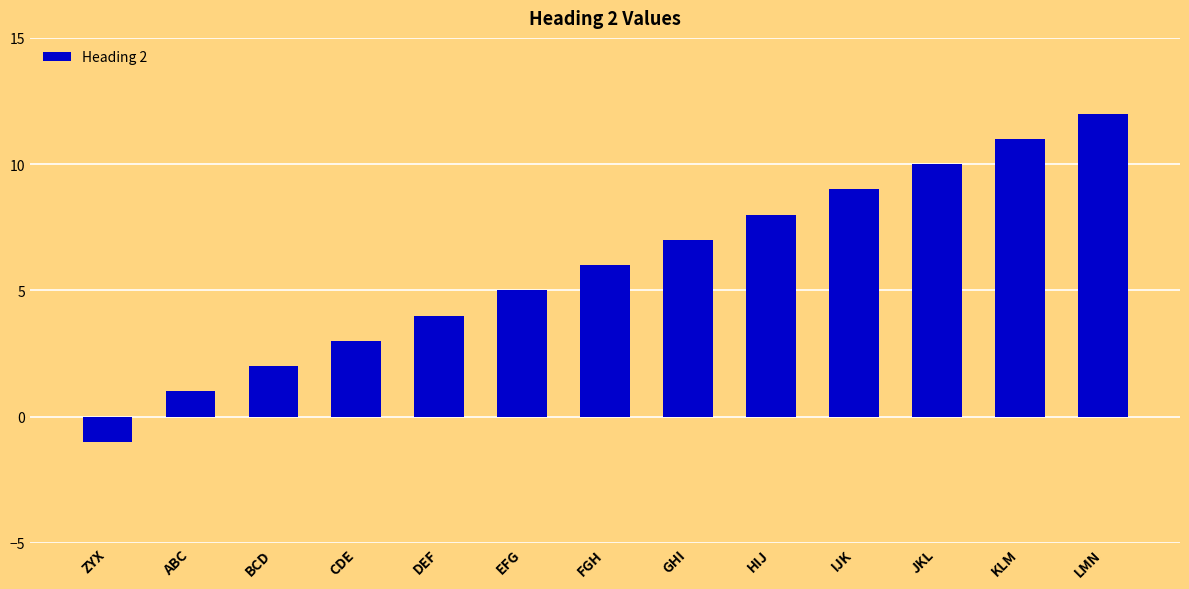

Reading left to right, transcribe all the data shown in this chart.

-1	1	2	3	4	5	6	7	8	9	10	11	12